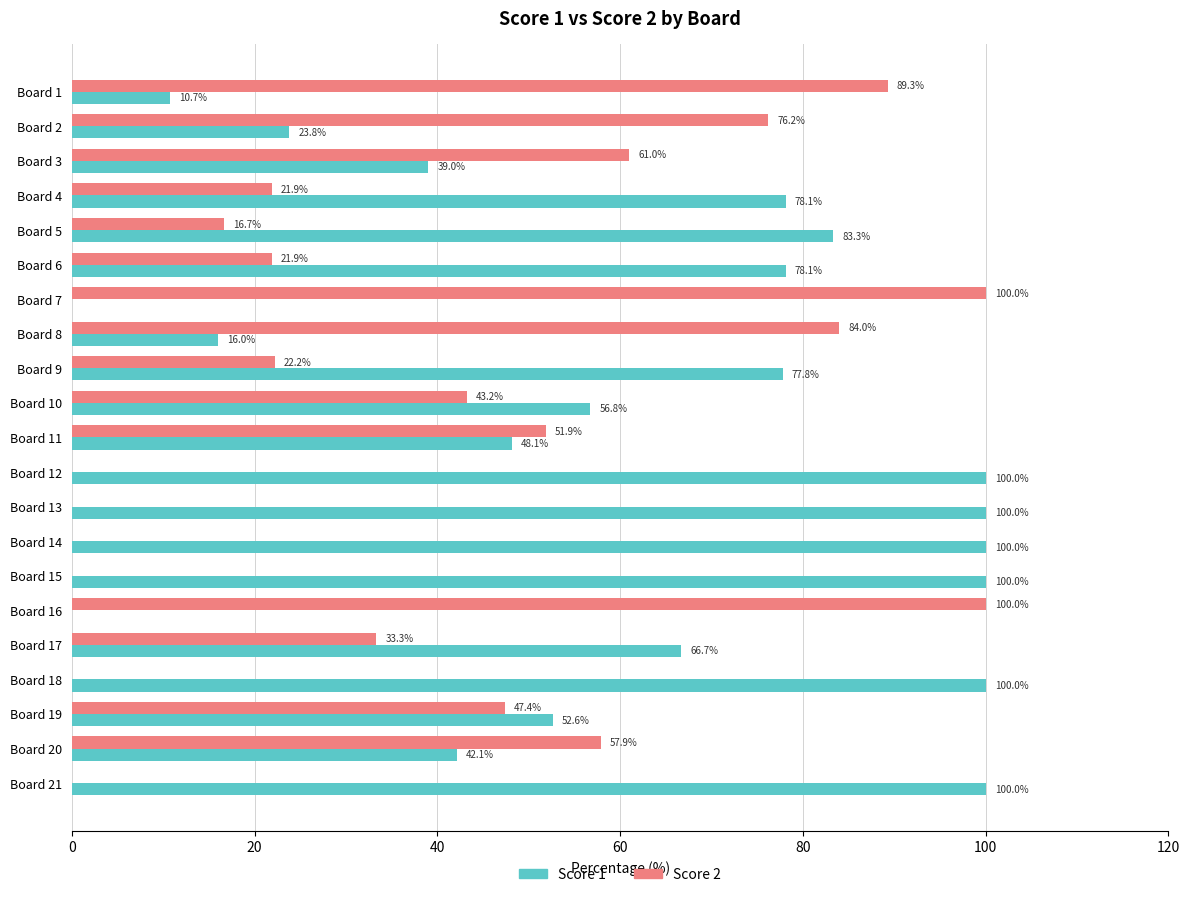

How many categories are shown in the chart?

21